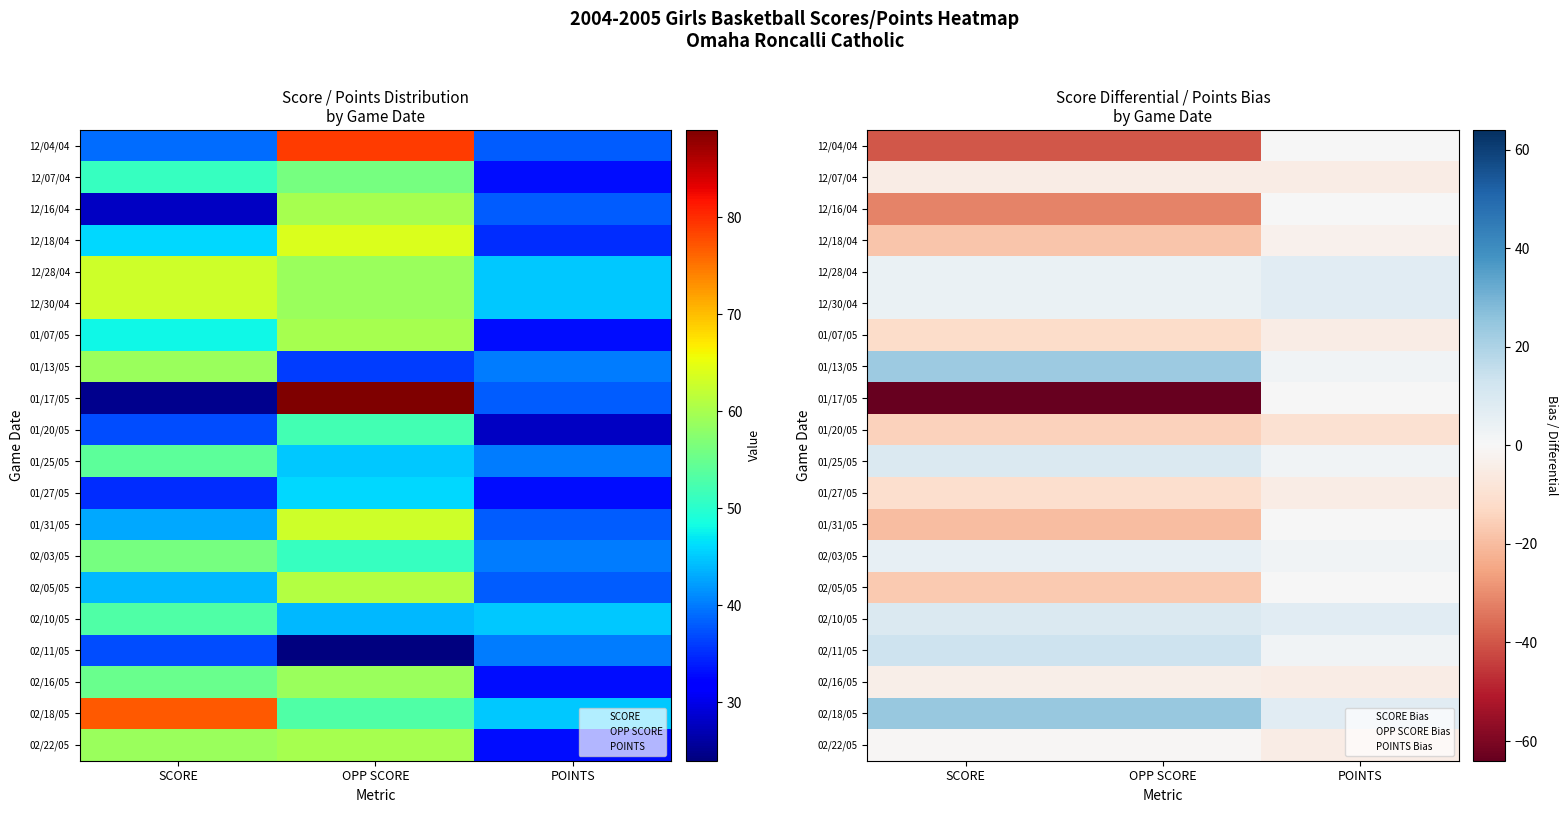

How many series are shown in this chart?

20